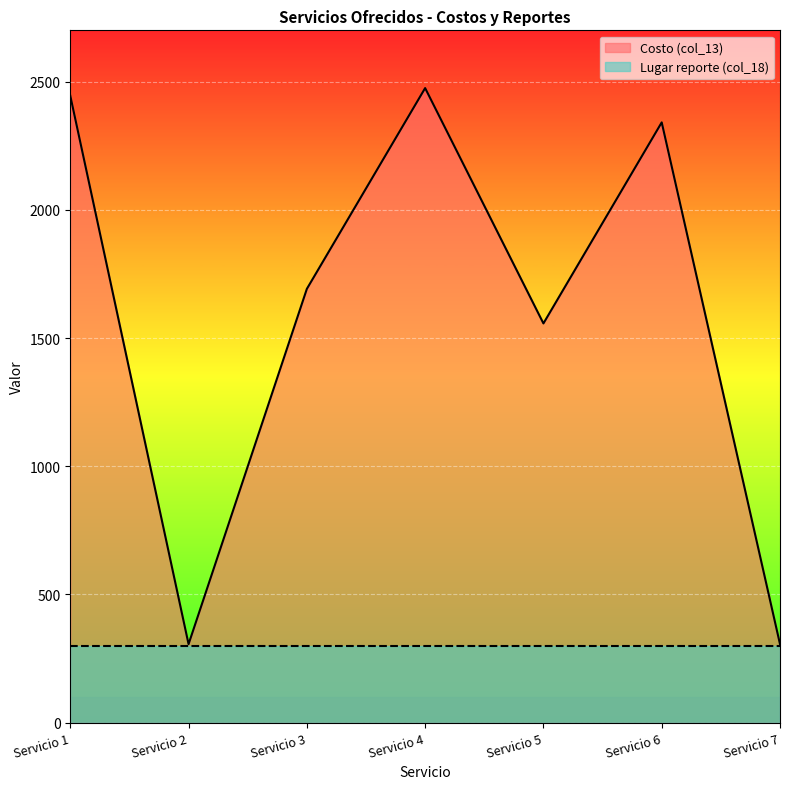

What is the difference between the values at Servicio 3 and Servicio 2?

1385.6